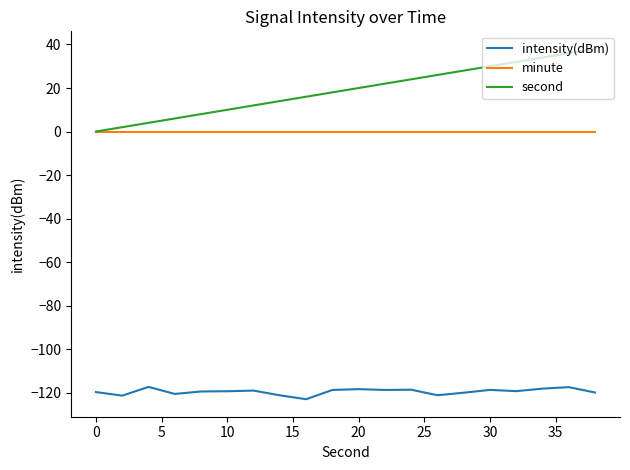

Rank the series by their maximum value, from highest to lowest.

second, minute, intensity(dBm)